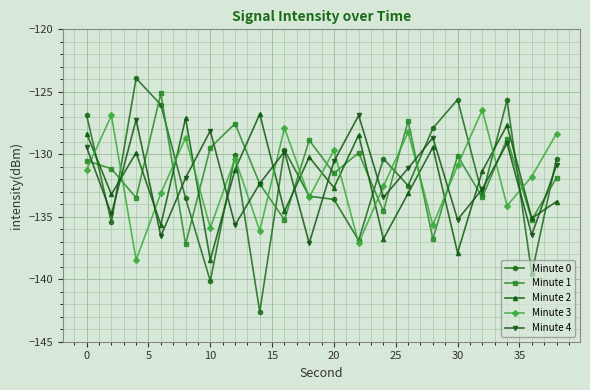

What is the value of the Minute 4 point at the 14th from the left?

-131.1